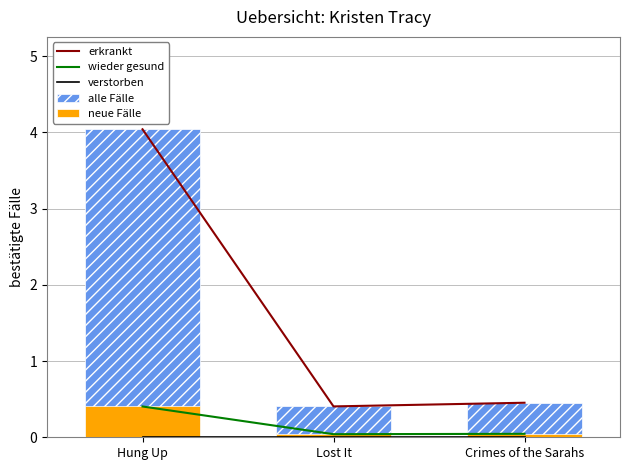

What is the label of the 3rd bar from the left?

Crimes of the Sarahs